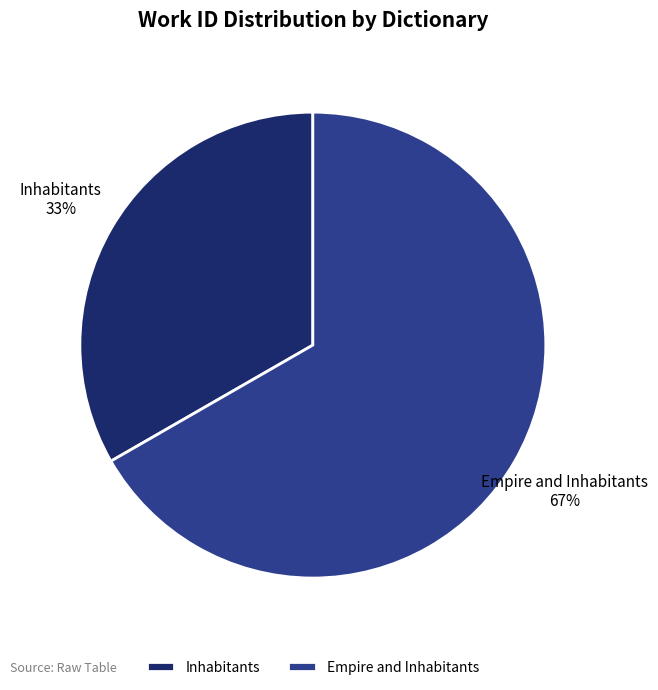

The Inhabitants slice represents 33% of the pie. True or false?

True